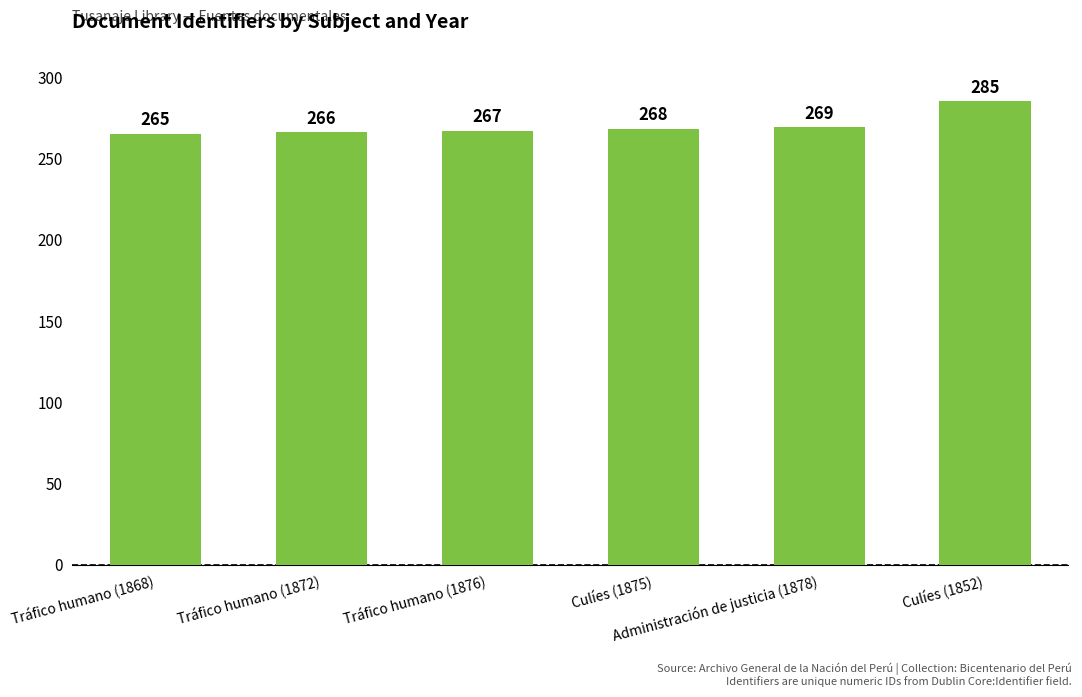

What is the value of the 3rd bar from the left?

267